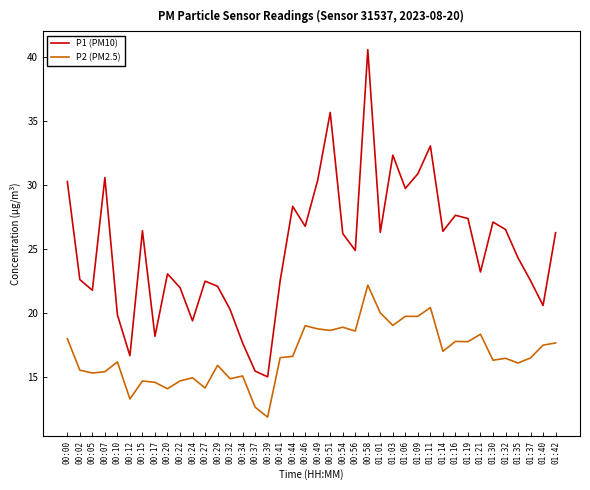

What is the total value across all series at 00:41?

39.0